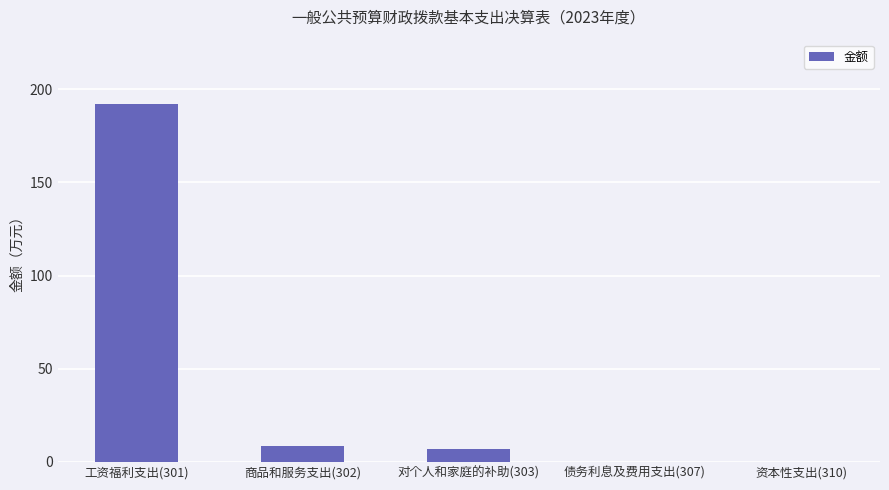

Which has a higher value, 工资福利支出(301) or 对个人和家庭的补助(303)?

工资福利支出(301)